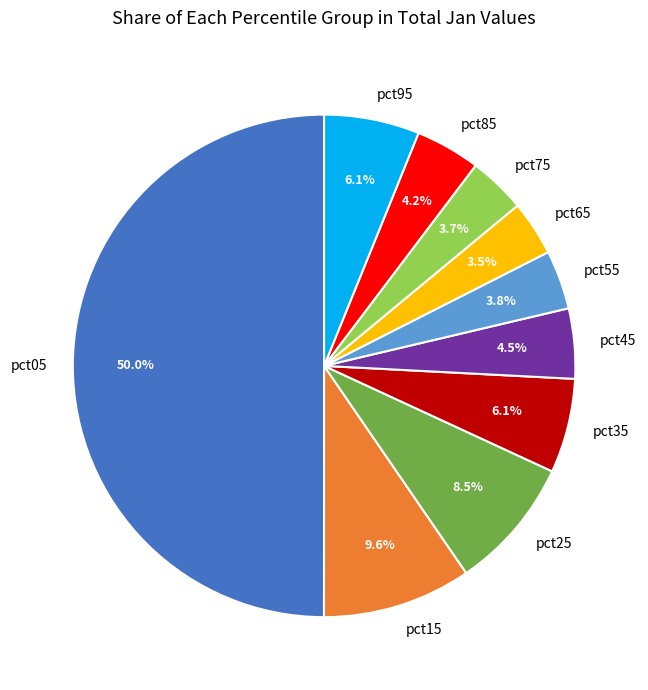

Which has a higher value, pct45 or pct15?

pct15